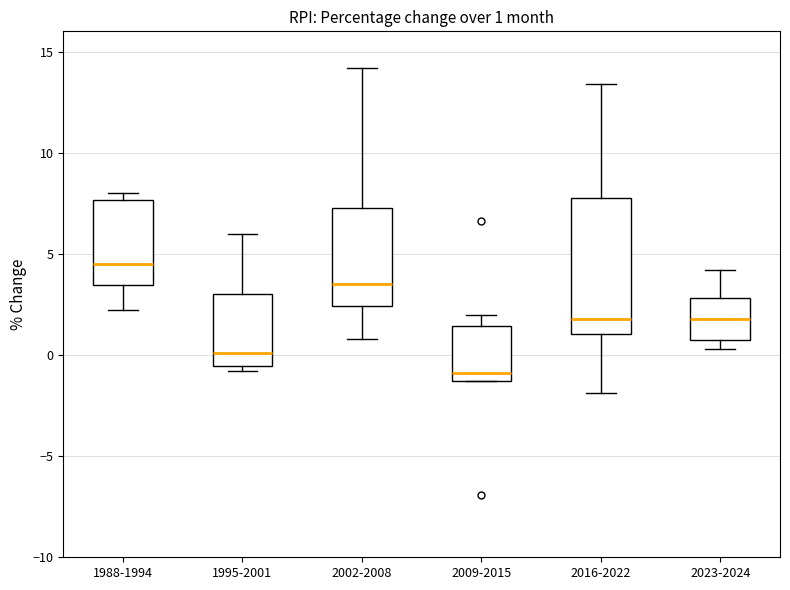

Which box has the lowest median line?

2009-2015